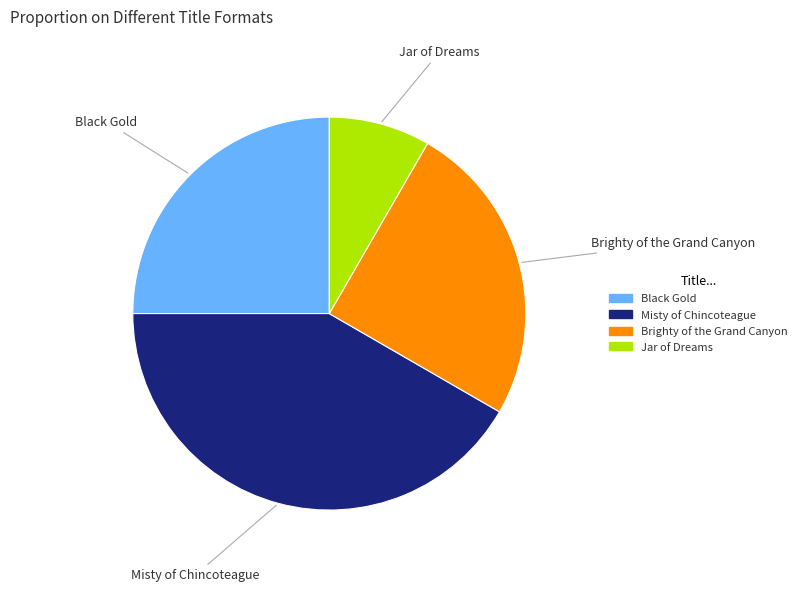

Which category has the biggest portion of the pie?

Misty of Chincoteague